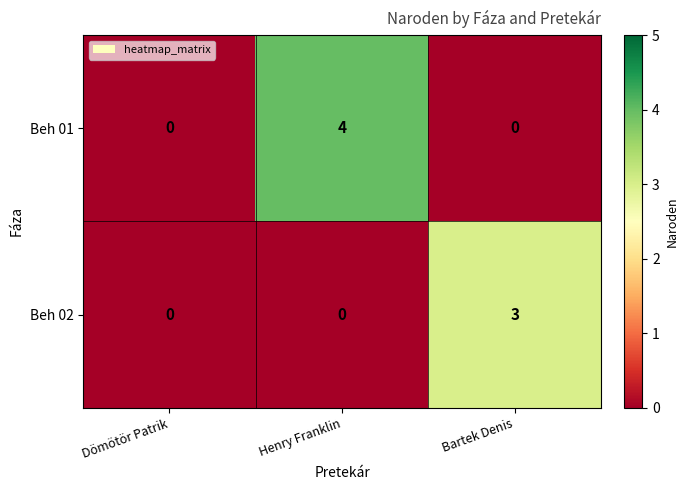

What is the spread (max minus min) of values at Henry Franklin?

4